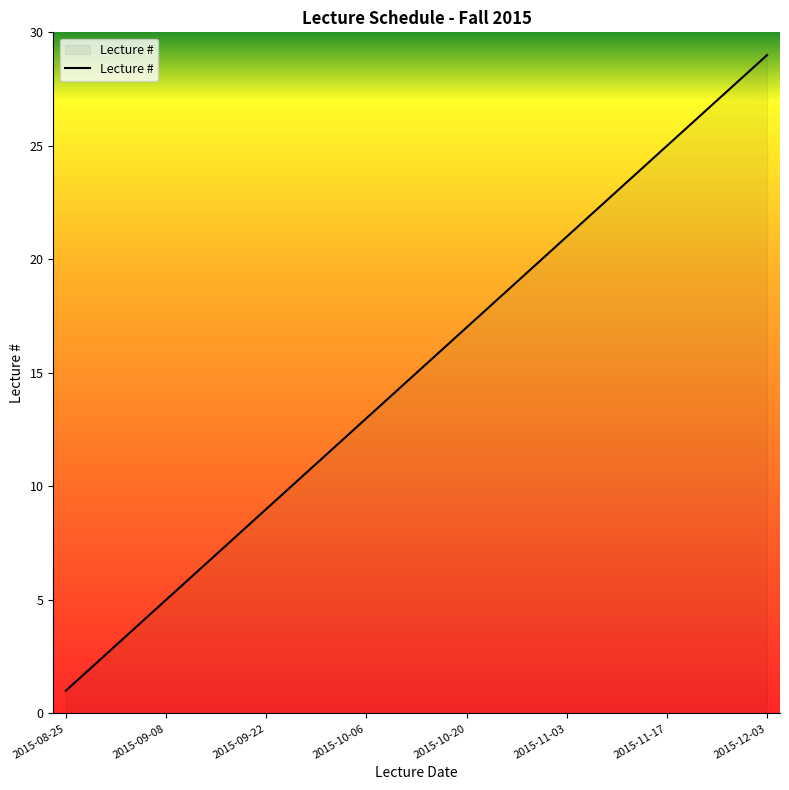

What is the maximum value shown in the chart?

29